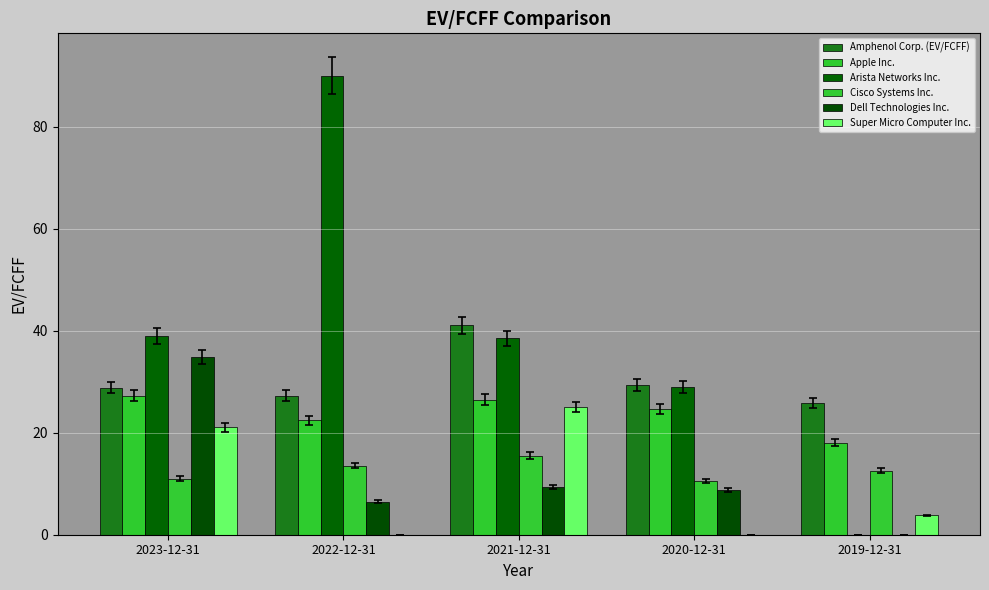

At which label is Super Micro Computer Inc. closest to 12?

2019-12-31